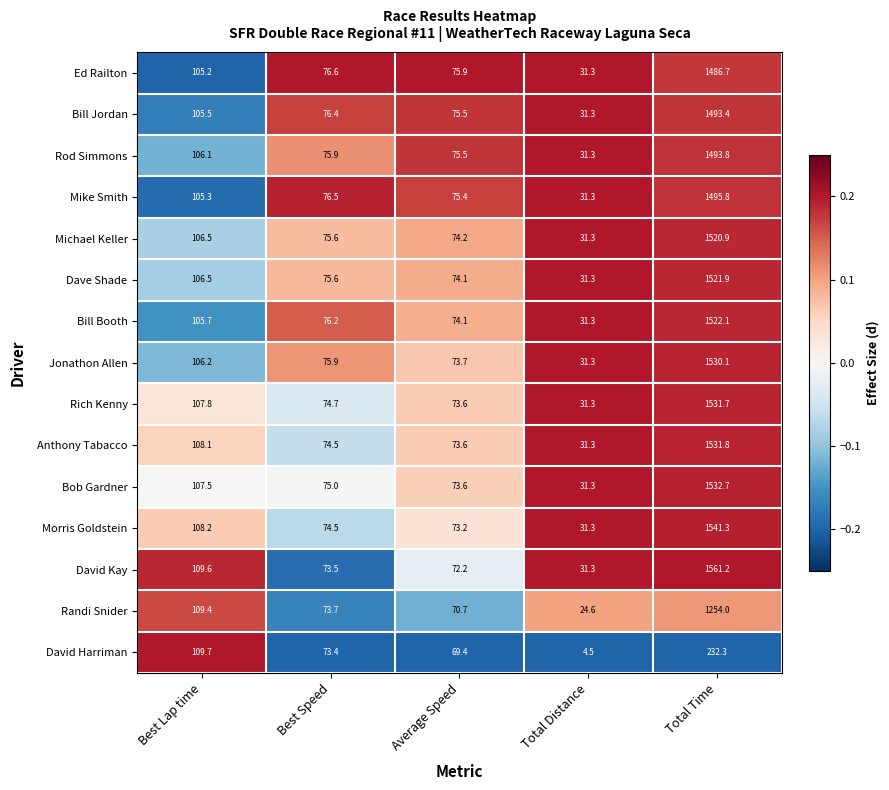

Between Total Distance and Total Time, which series saw the biggest shift?

David Kay